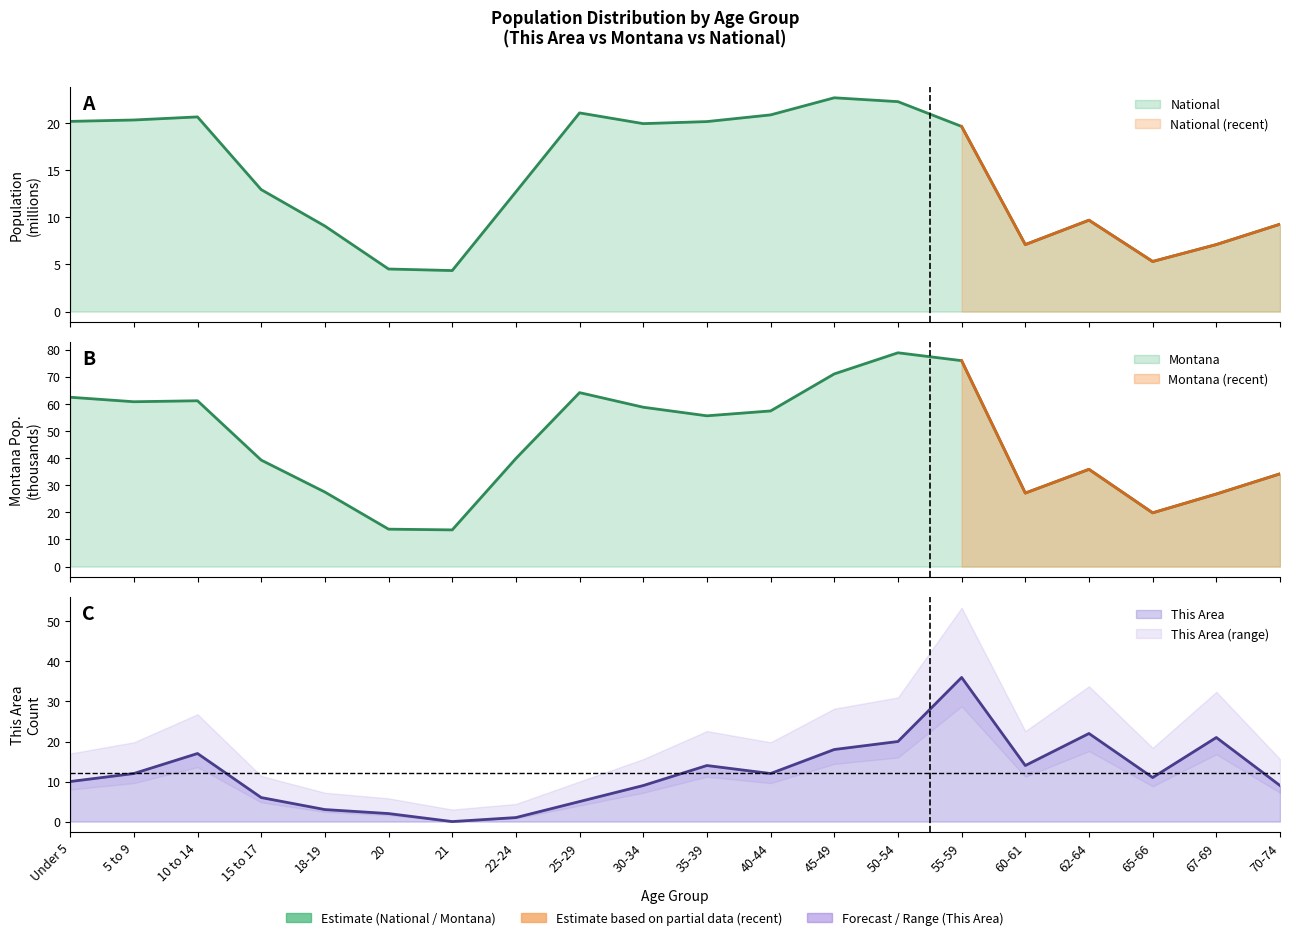

What position from the right is 25-29?

12